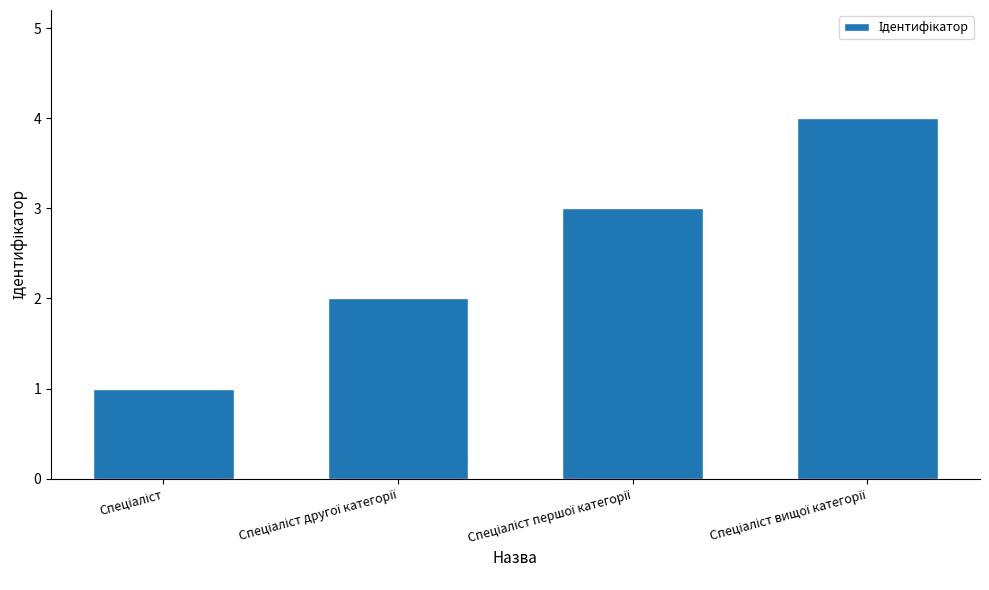

What is the difference between the maximum and minimum values?

3